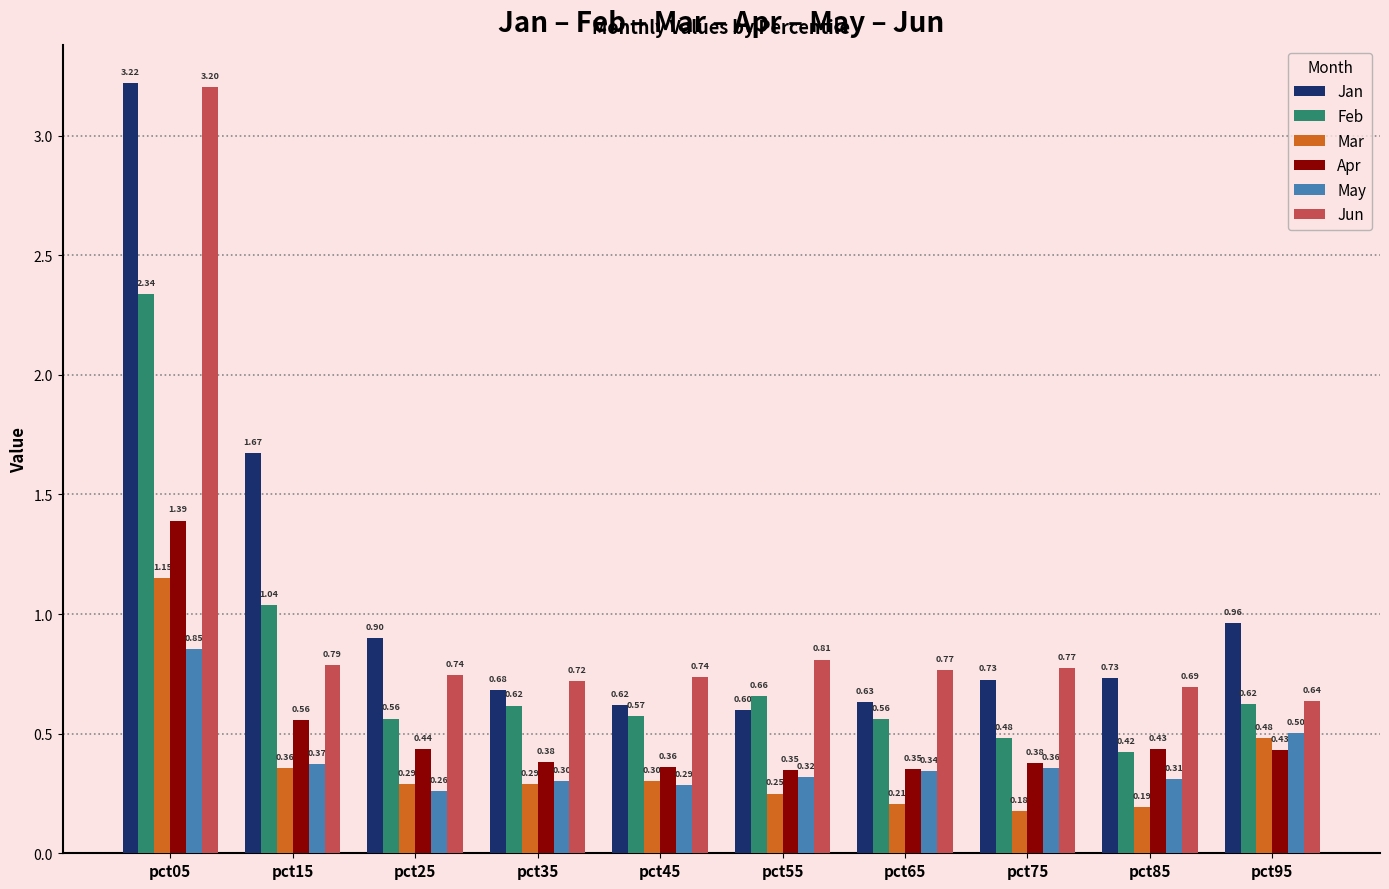

What is the difference between the highest and lowest values at pct65?

0.6